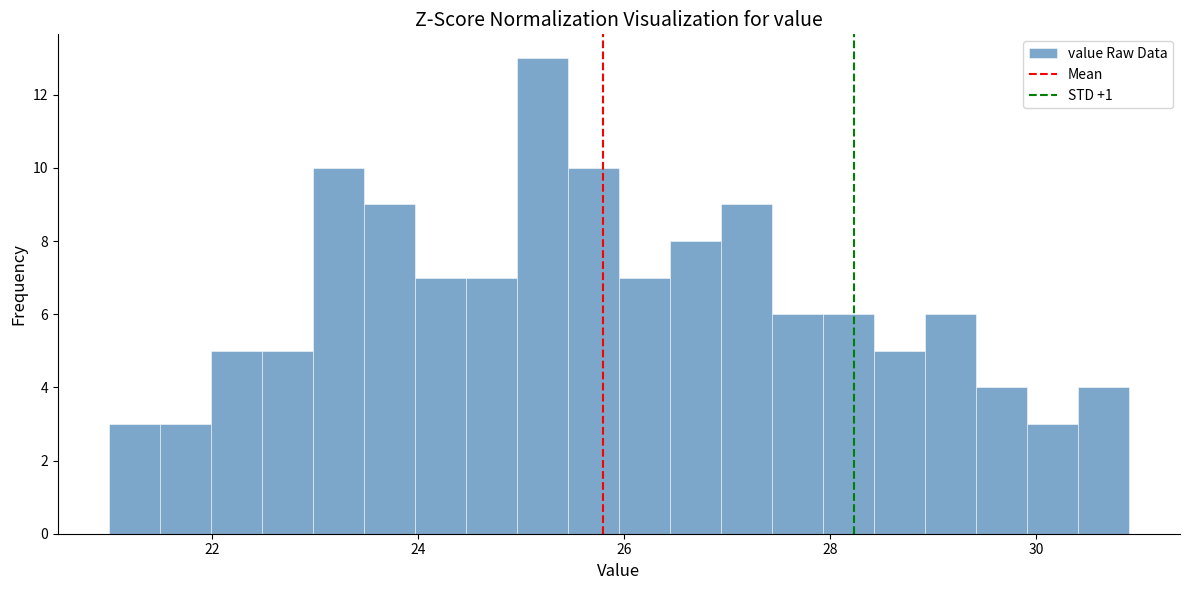

Read against the x-axis, roughly where is the centre of the tallest bar?

25.2